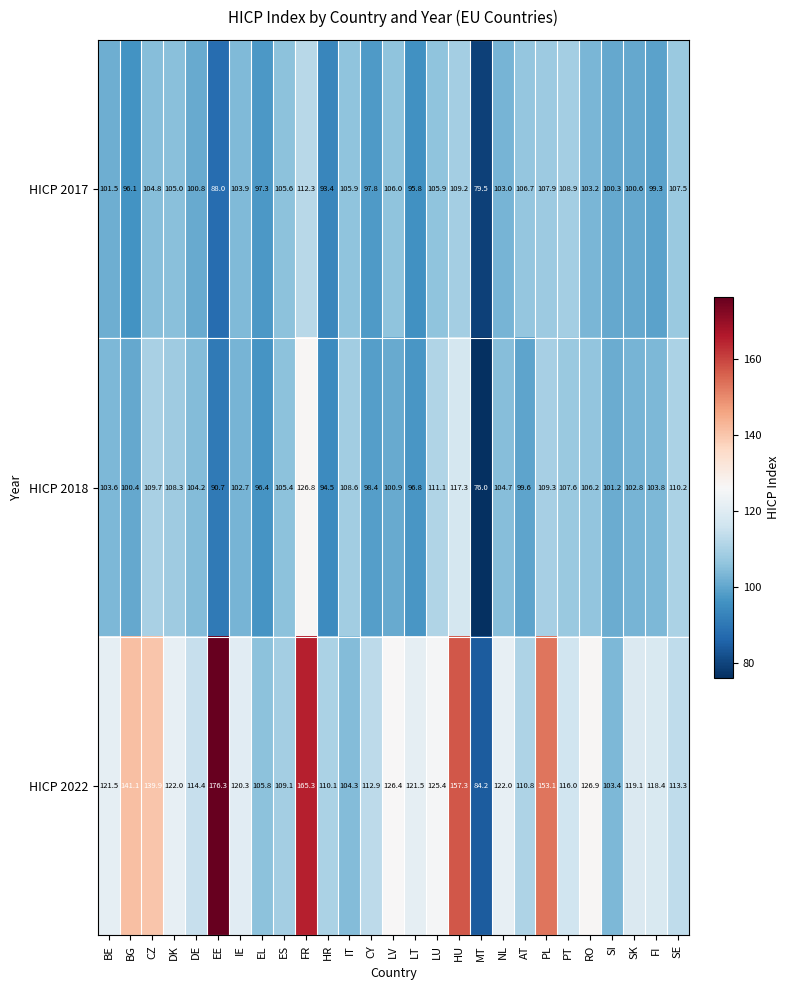

How many data points in HICP 2018 are above 103?

15